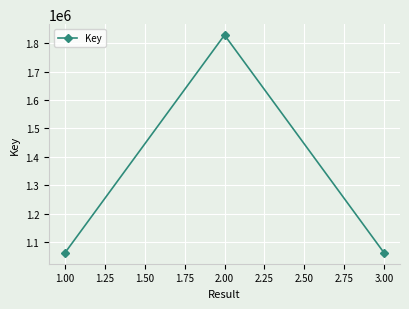

What is the sum of all values?

3954522